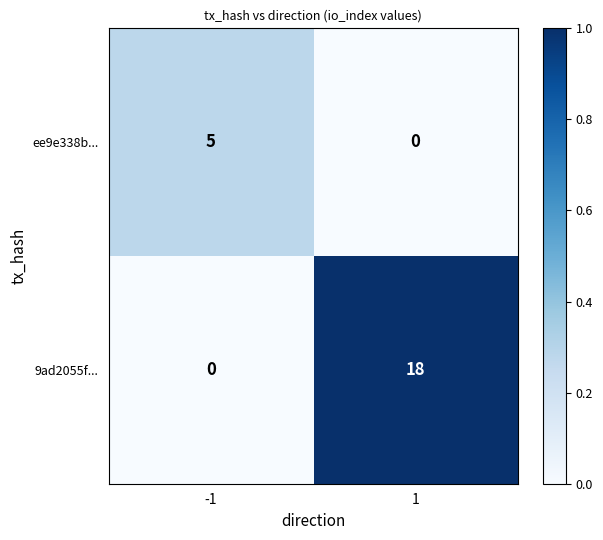

What is the difference between the ee9e338b... values at 1 and -1?

5